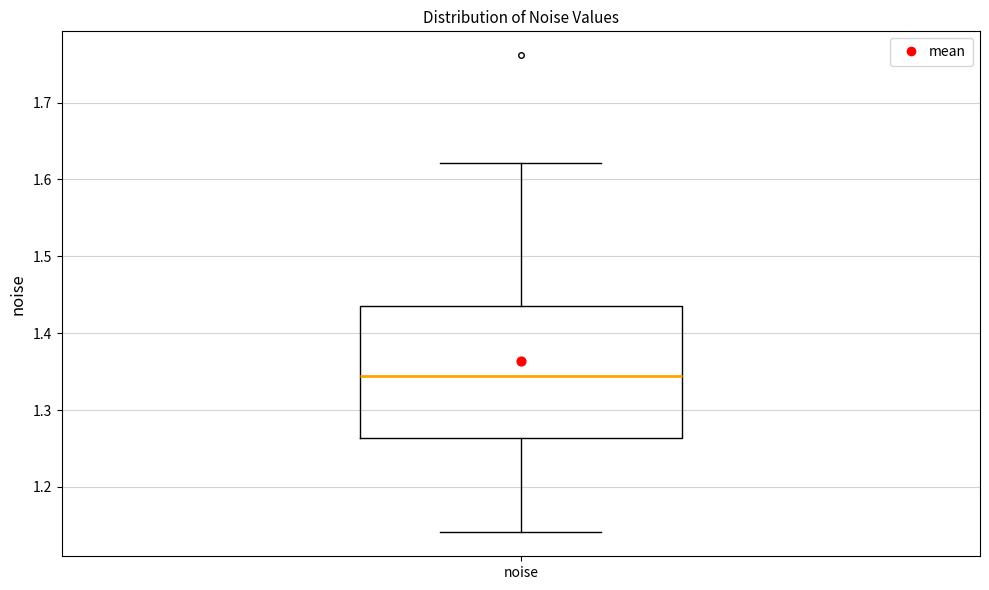

Where is the lower edge of the box for noise on the y-axis? The values are not printed on the chart, so give them approximately, as read against the axis.

1.26